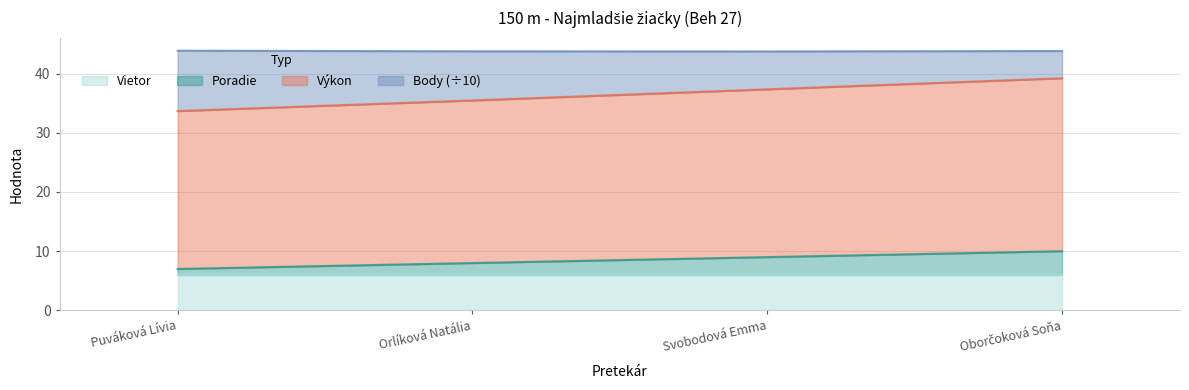

At how many categories does at least one series exceed 11?

4